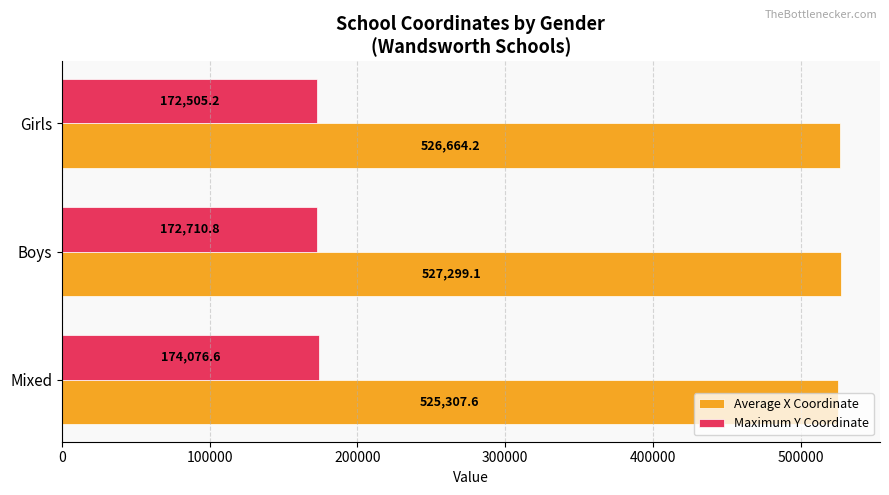

What is the average value of the Maximum Y Coordinate series?

173097.5